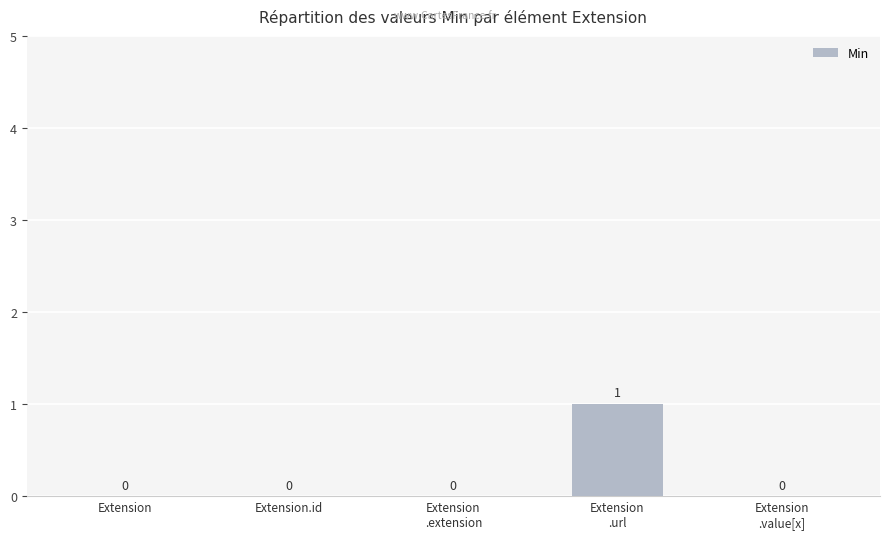

The chart shows a value of 0 at Extension. True or false?

True